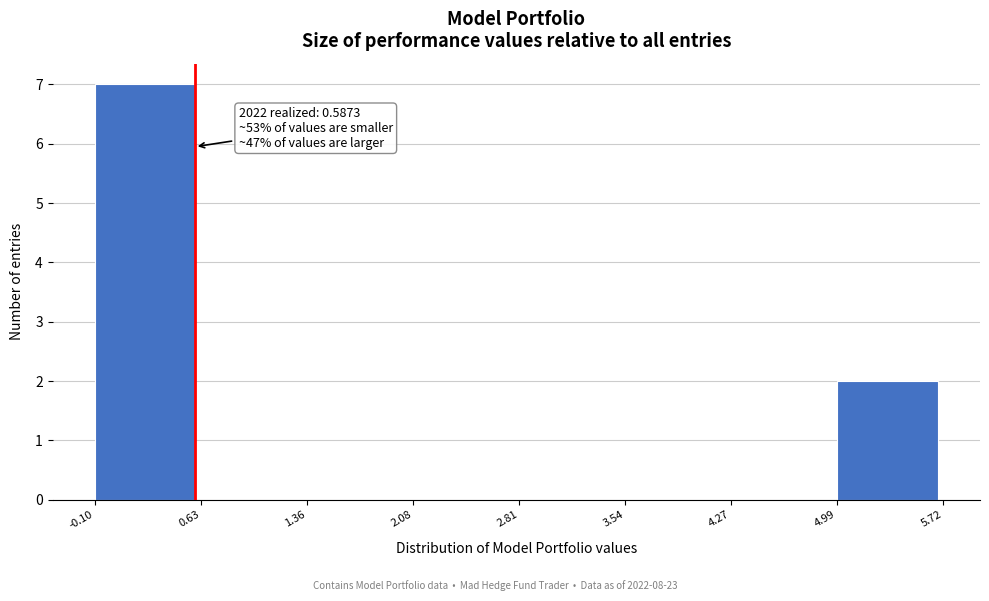

Which range on the x-axis has the tallest bar?

-0.10 to 0.63